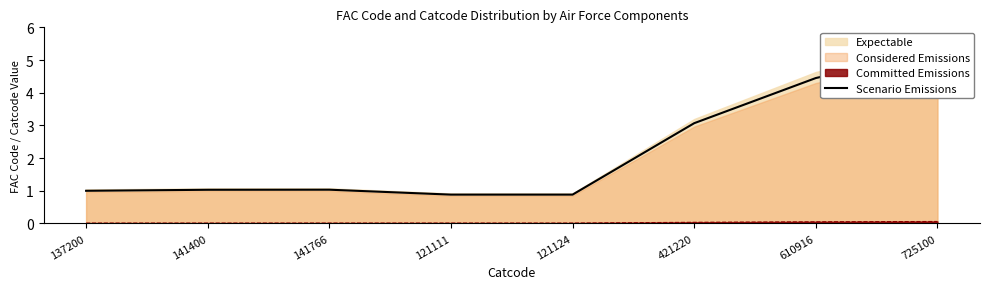

List the labels in order of value, smallest first.

121111, 121124, 137200, 141400, 141766, 421220, 610916, 725100